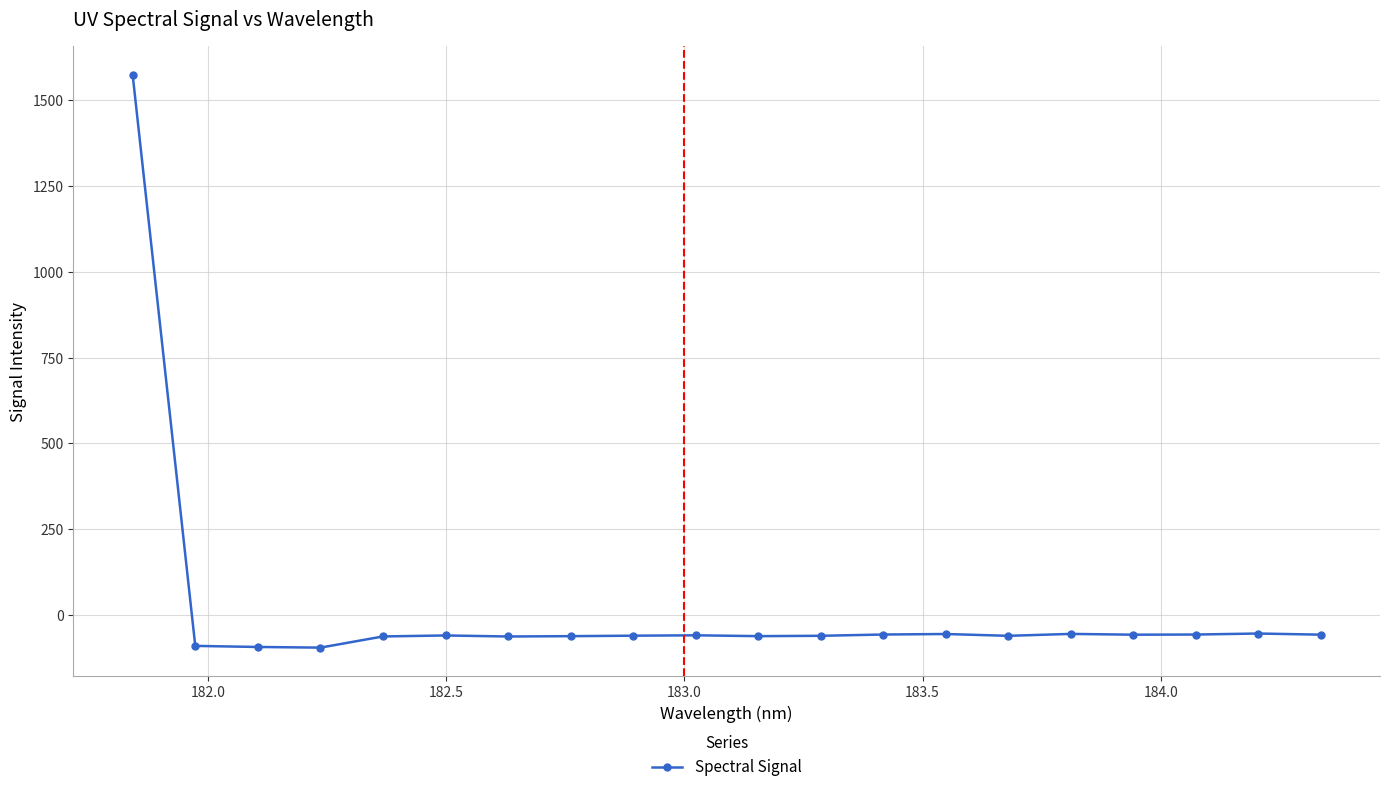

What is the value of the 4th point from the left?

-94.4